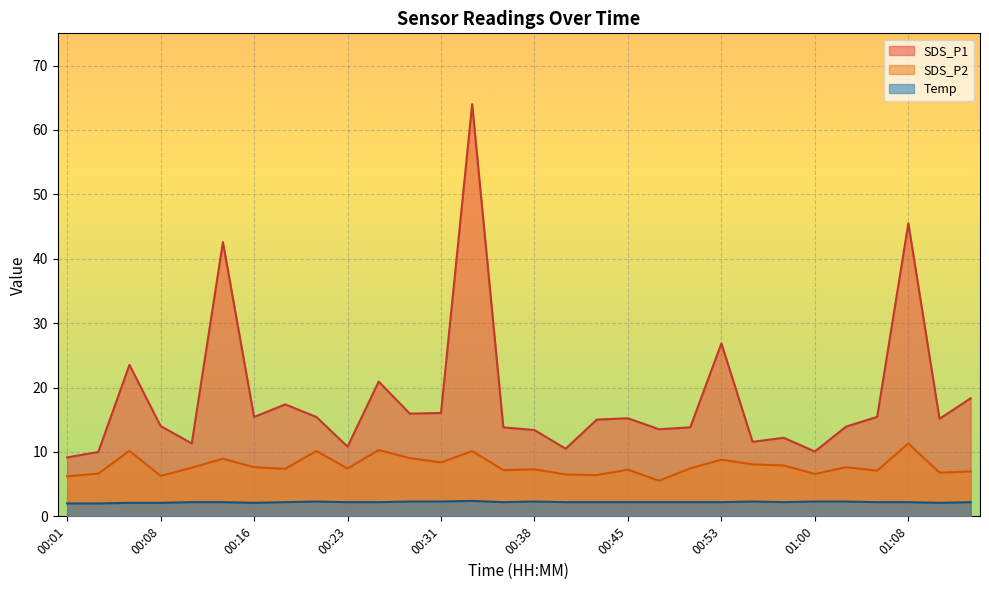

At how many categories does at least one series exceed 17?

8